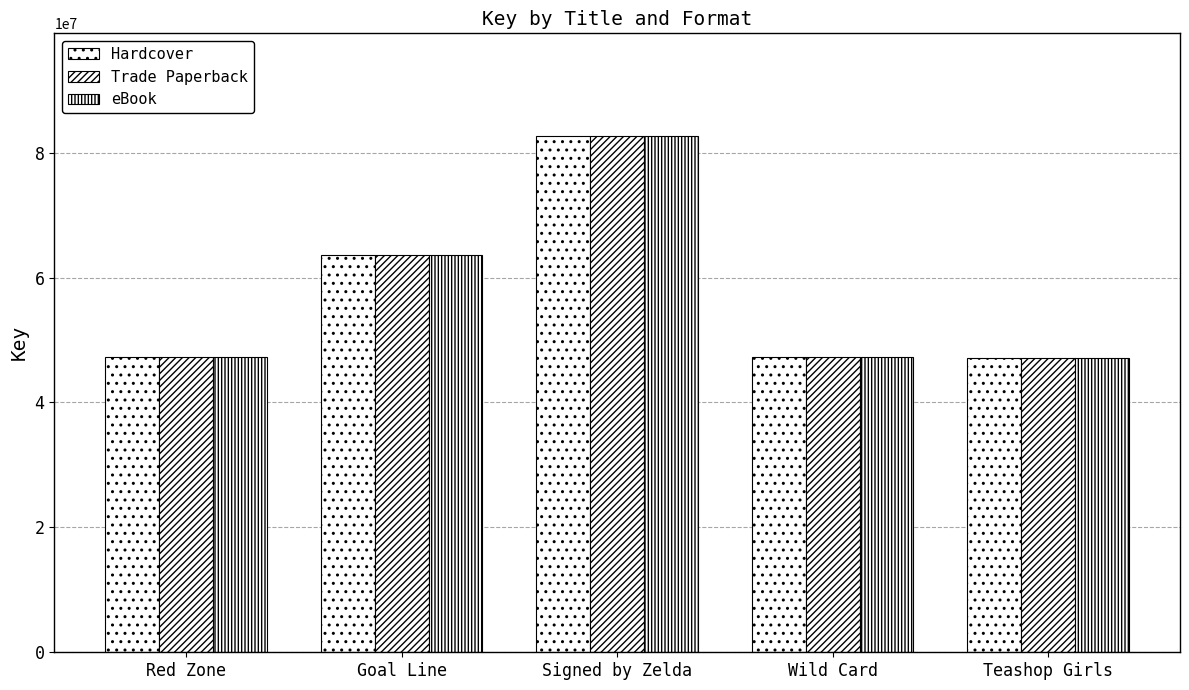

What is the approximate value of Trade Paperback at Wild Card, to the nearest 100?

47281100